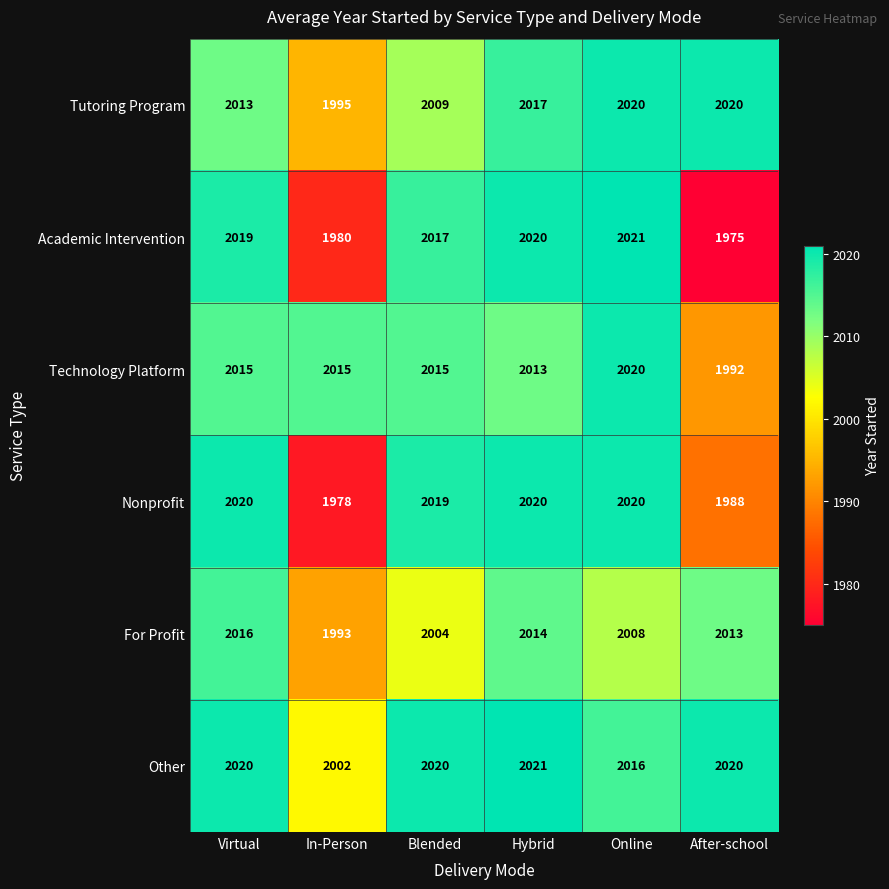

Count the number of categories in the chart.

6